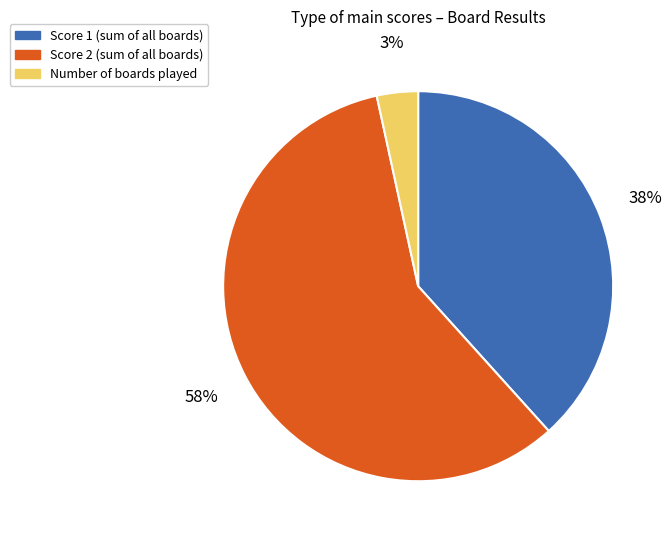

Is there any slice that represents more than half of the pie?

Yes